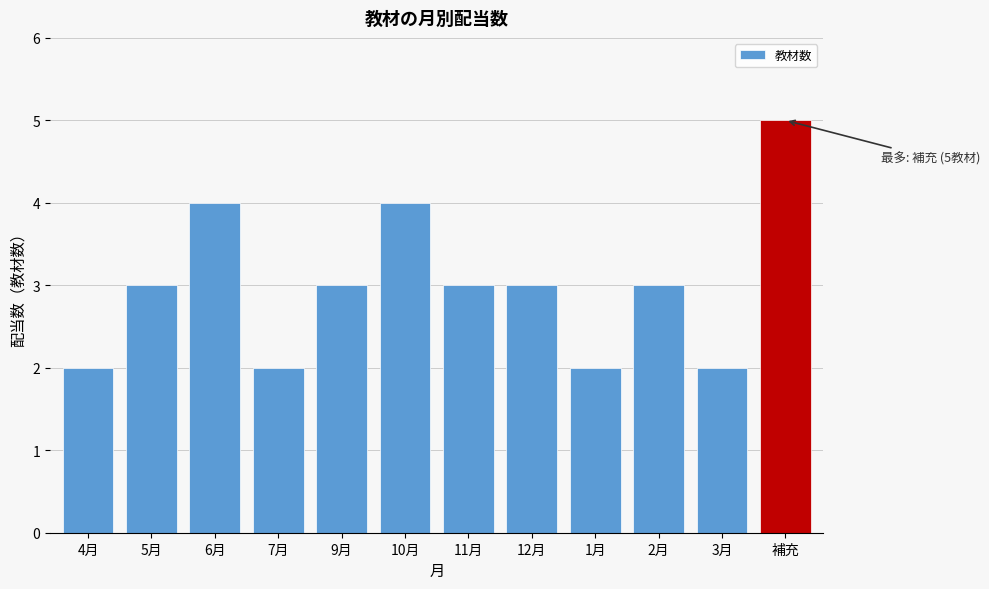

Reading left to right, what are all the values shown in this chart?

2	3	4	2	3	4	3	3	2	3	2	5